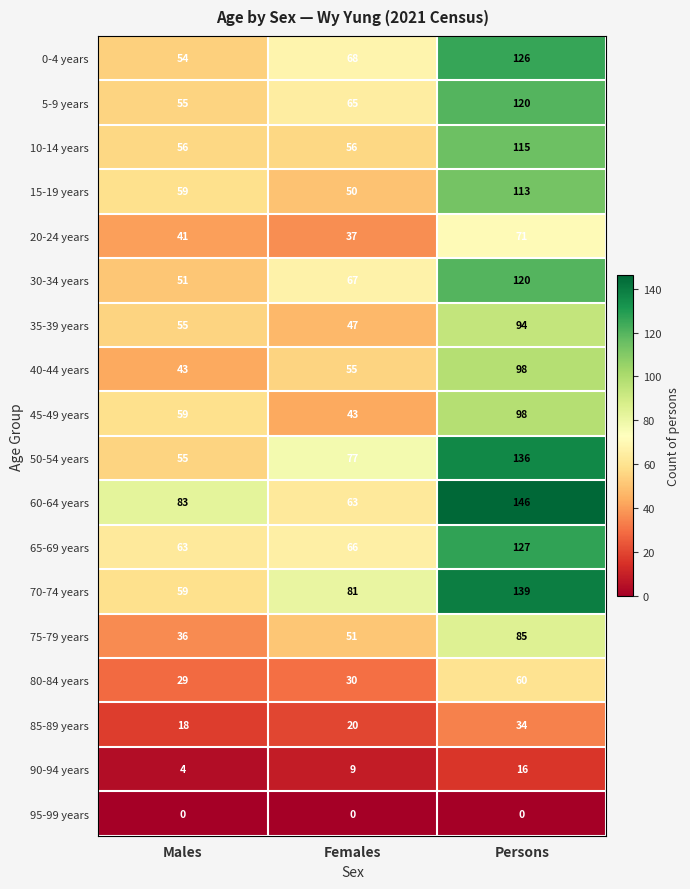

At Females, list the series in order from largest to smallest.

70-74 years, 50-54 years, 0-4 years, 30-34 years, 65-69 years, 5-9 years, 60-64 years, 10-14 years, 40-44 years, 75-79 years, 15-19 years, 35-39 years, 45-49 years, 20-24 years, 80-84 years, 85-89 years, 90-94 years, 95-99 years